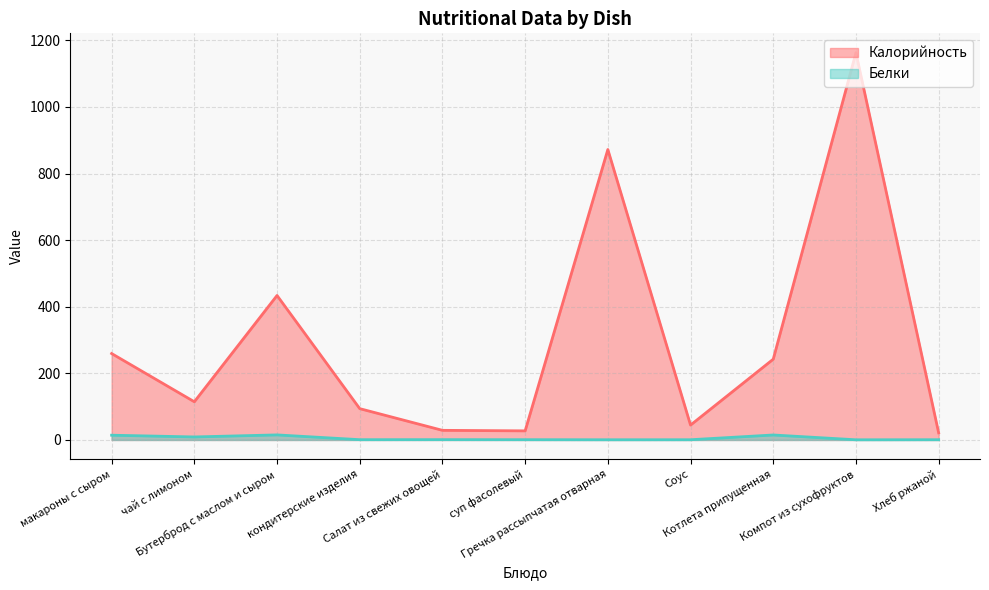

What is the minimum value shown in the chart?

0.5